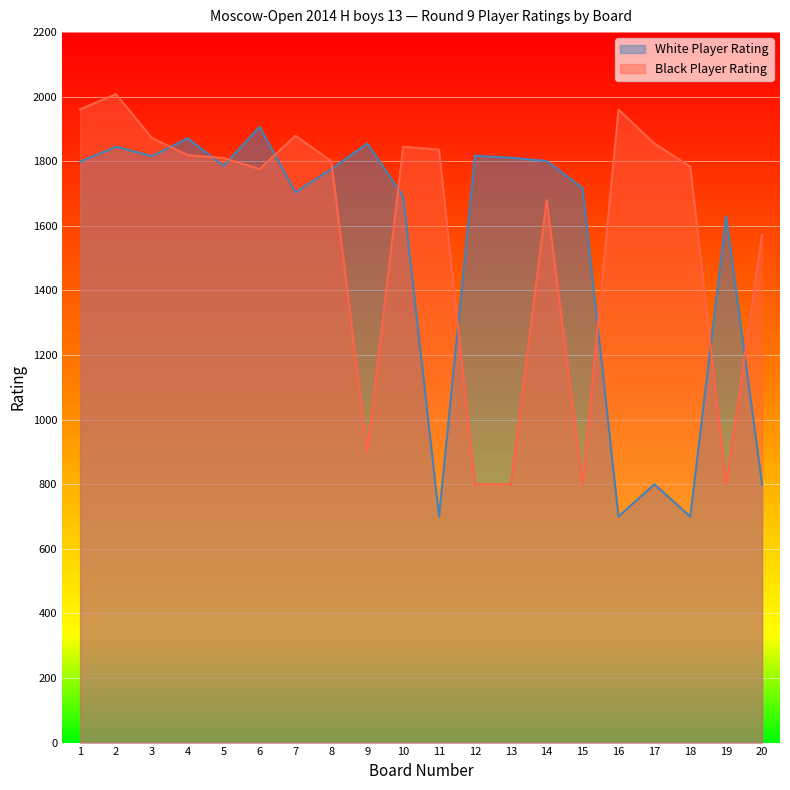

At how many categories does at least one series exceed 805?

20